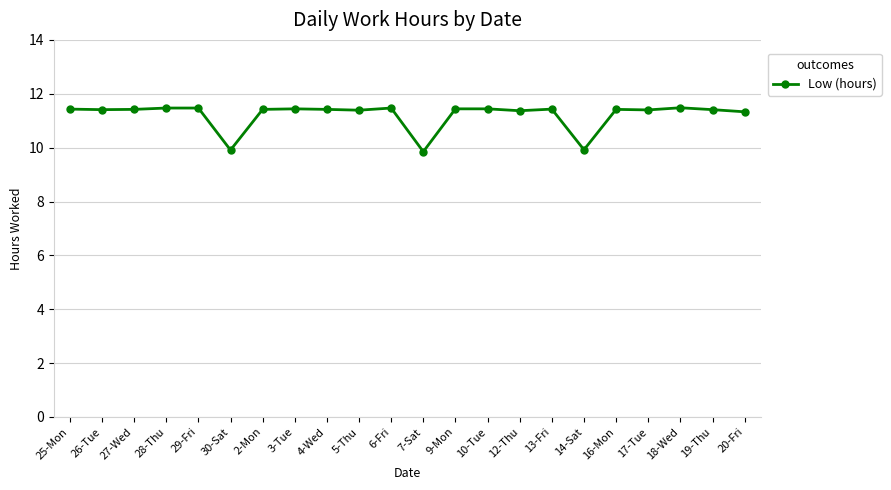

Between 18-Wed and 14-Sat, which is larger?

18-Wed